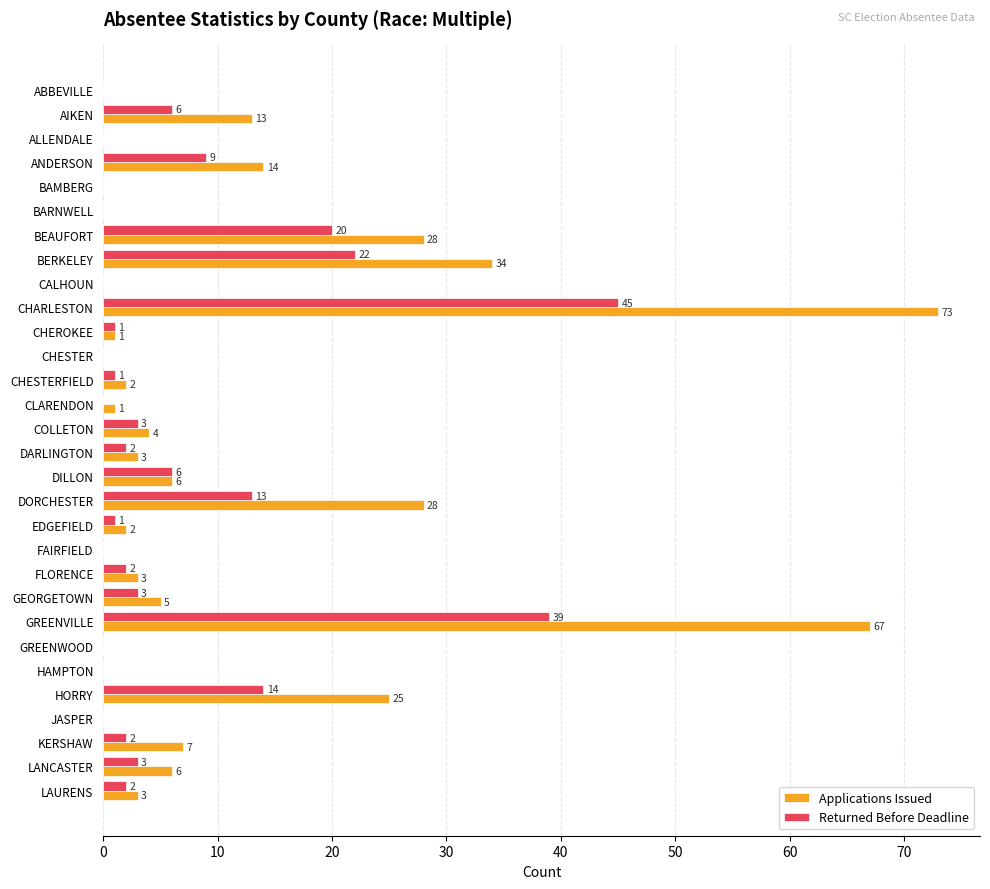

What is the average value of the Returned Before Deadline series?

6